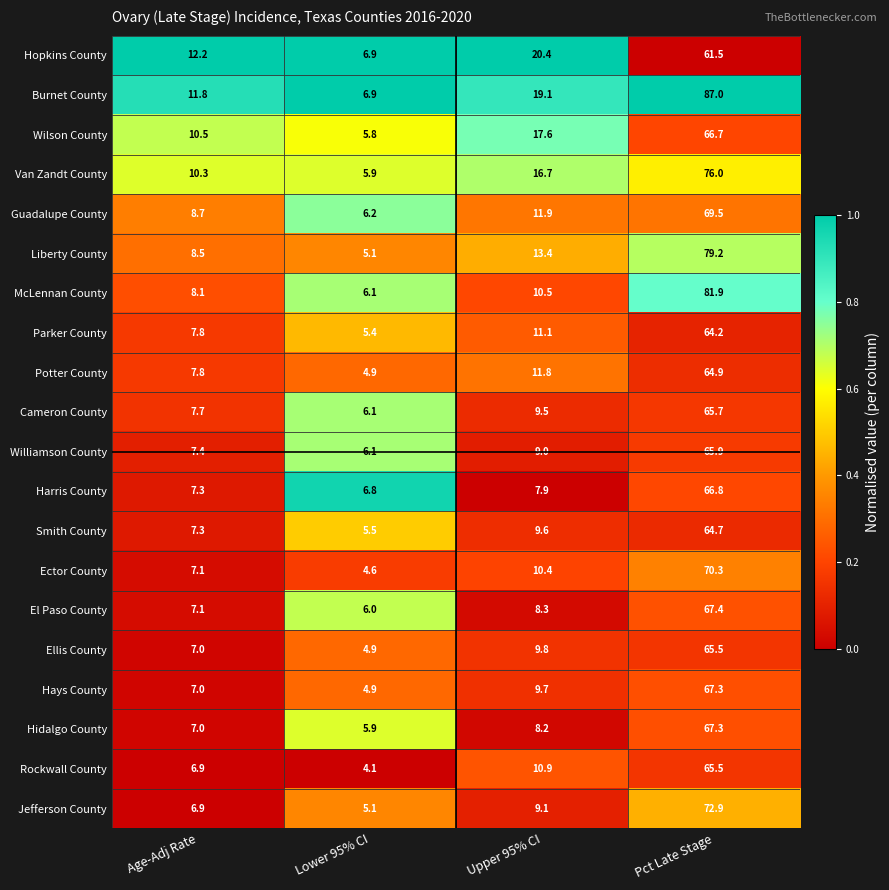

What is the highest value of the Ector County series?

70.3